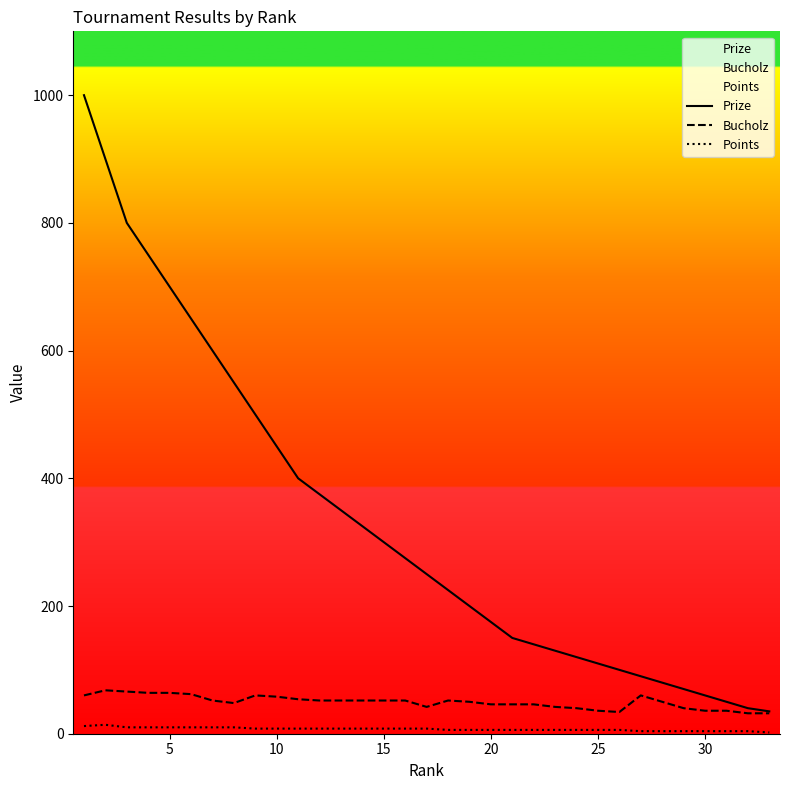

Is this an area chart (filled region under the line)?

No